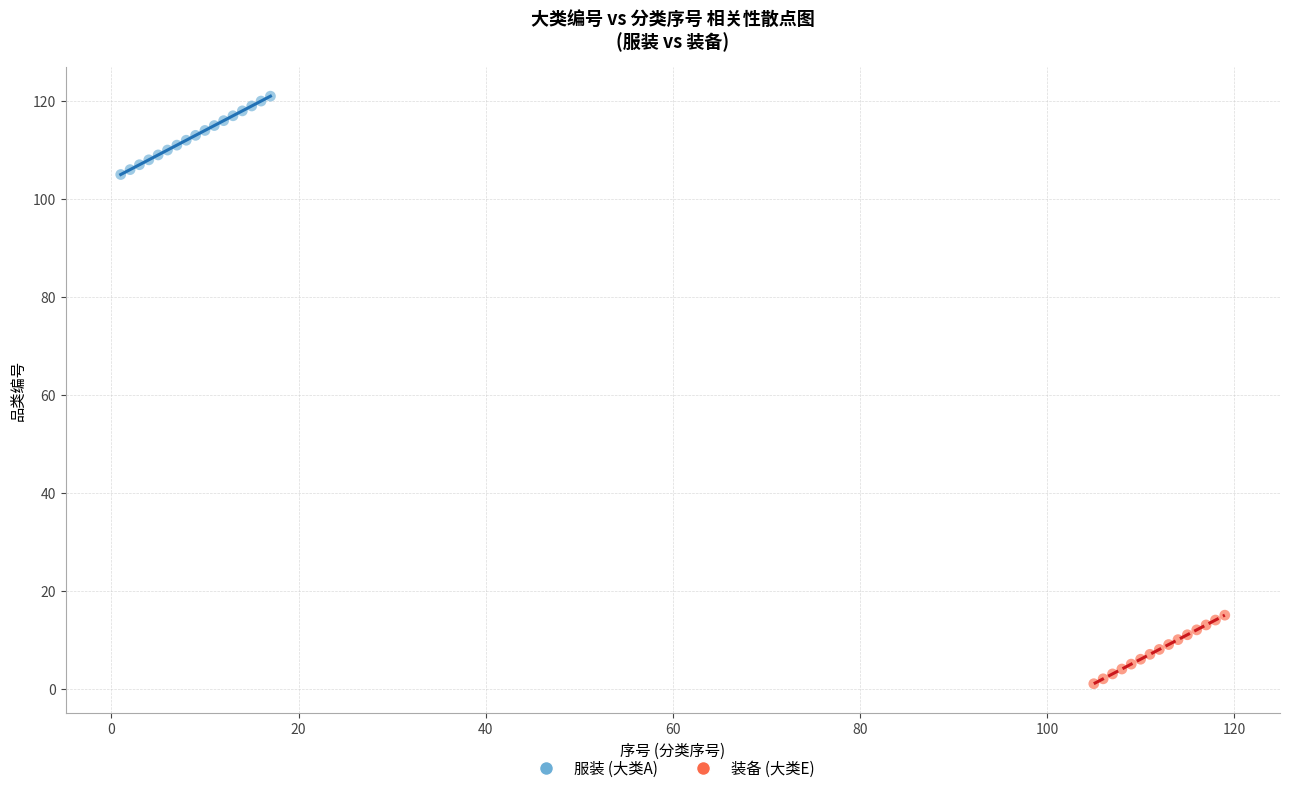

Which series contains the lowest Y value?

装备 (大类E)